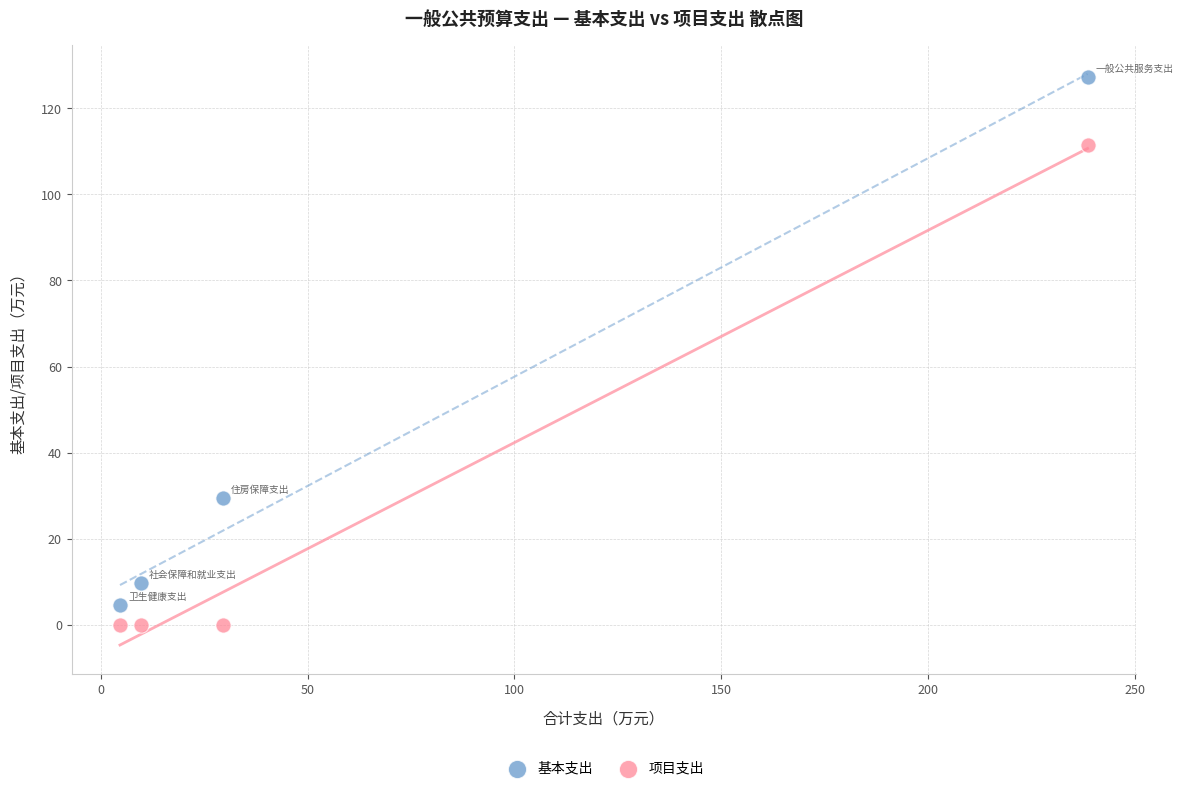

Which series contains the lowest Y value?

项目支出